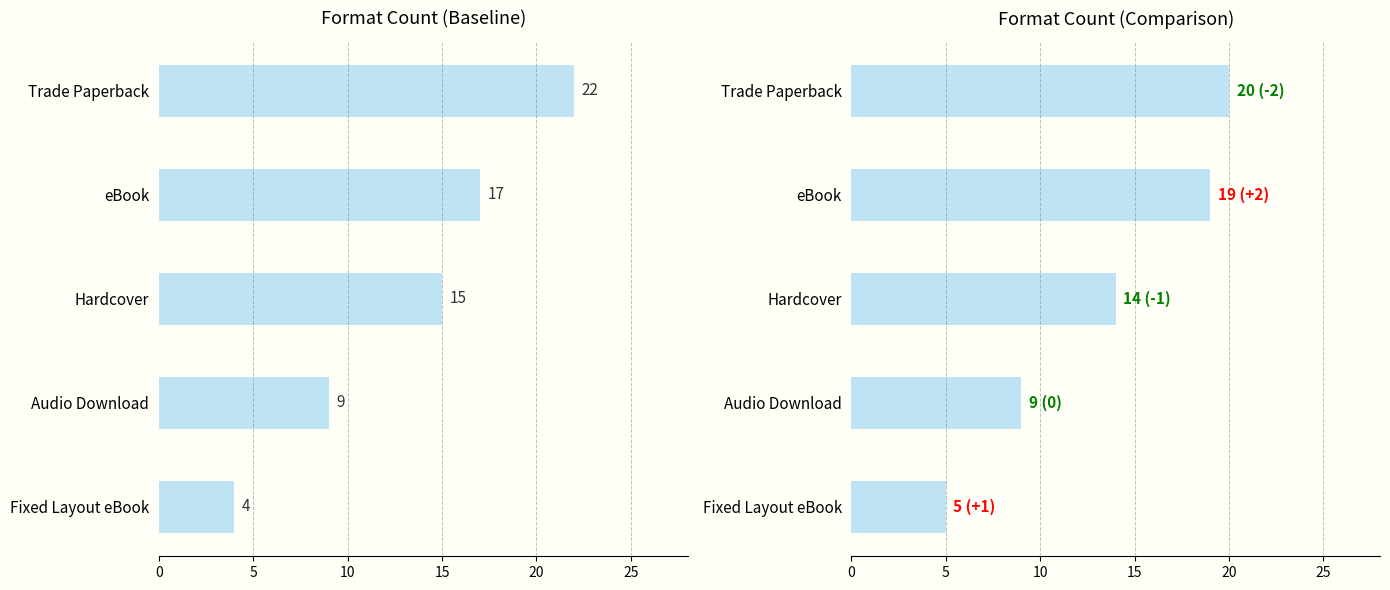

What is the difference between the maximum and minimum values in the Format Count series?

18